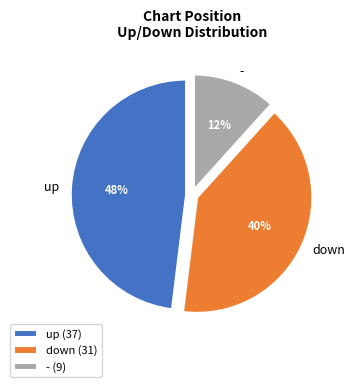

Does up account for over 50% of the chart?

No